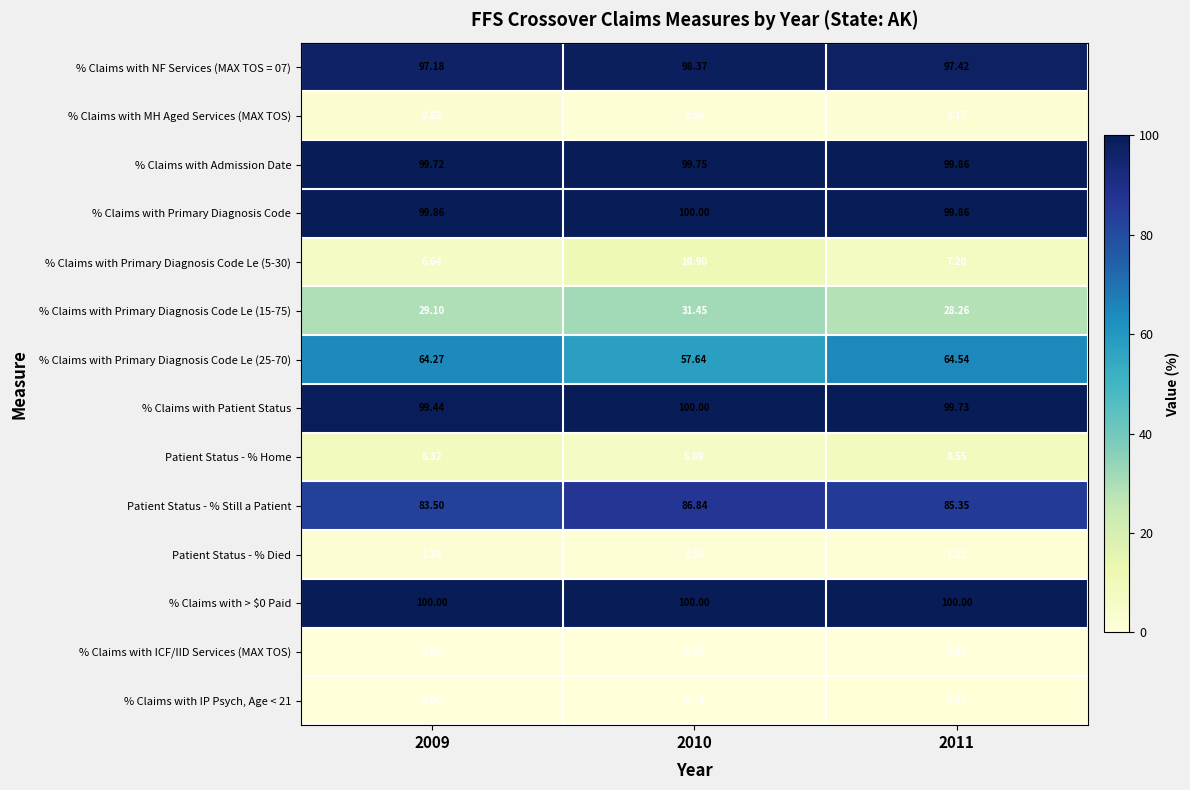

Is the value of % Claims with Primary Diagnosis Code Le (15-75) at 2009 greater than the value of Patient Status - % Still a Patient at 2010?

No